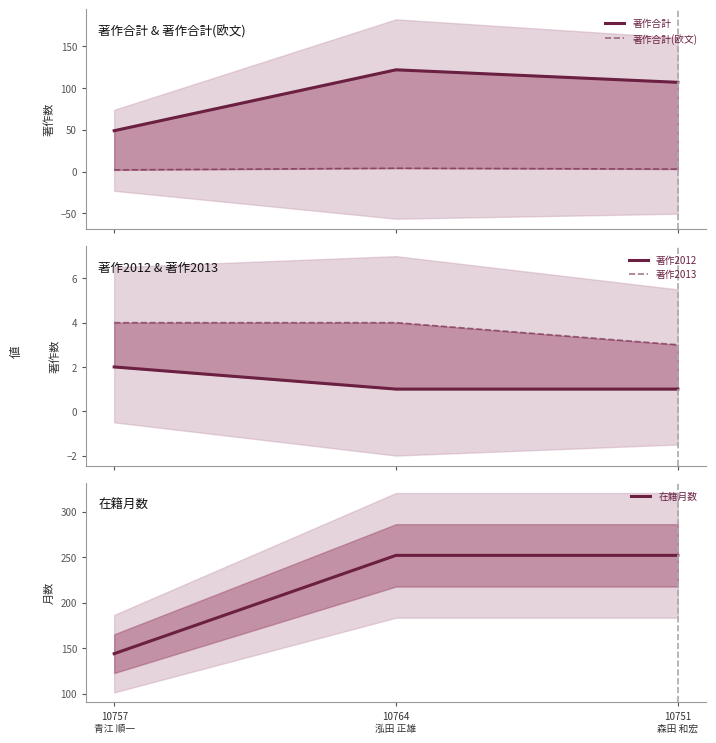

Is it true that 著作2012 equals 2 at 10757
青江 順一?

True